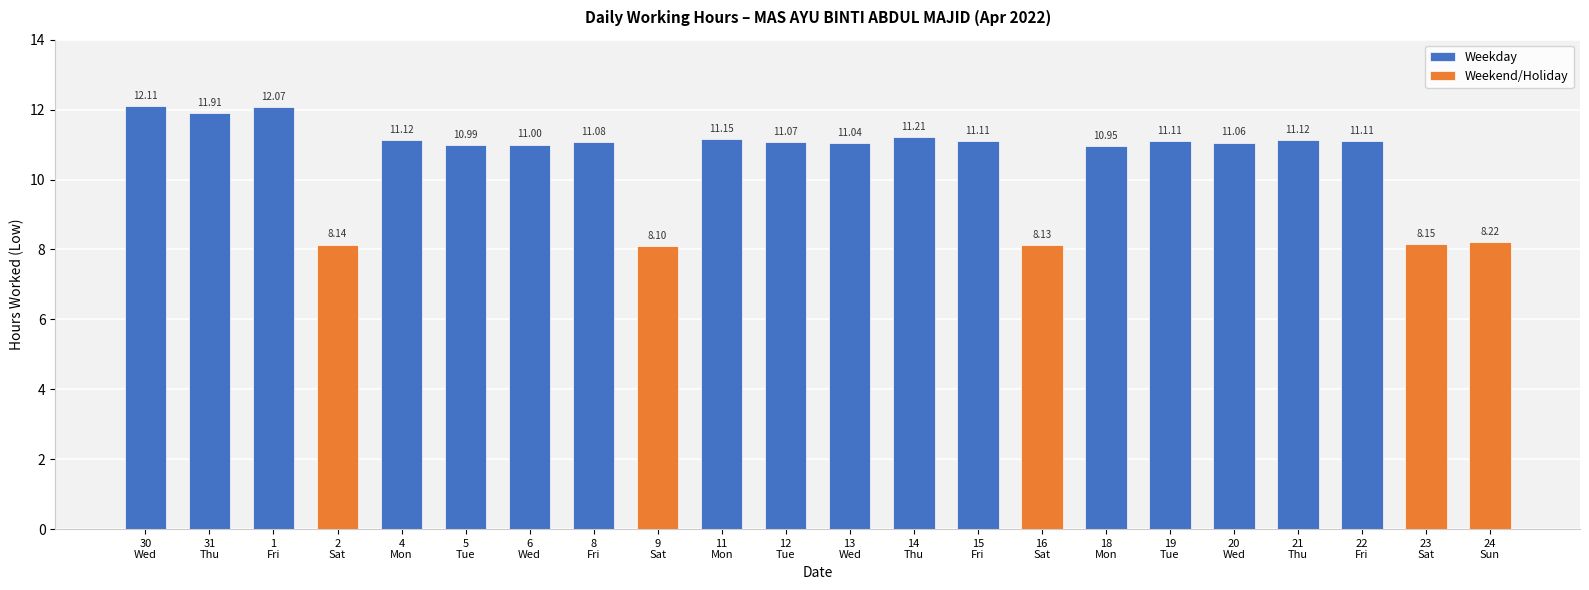

Reading left to right, transcribe all the data shown in this chart.

30=12.1	31=11.9	1=12.1	2=8.1	4=11.1	5=11.0	6=11.0	8=11.1	9=8.1	11=11.2	12=11.1	13=11.0	14=11.2	15=11.1	16=8.1	18=10.9	19=11.1	20=11.1	21=11.1	22=11.1	23=8.2	24=8.2